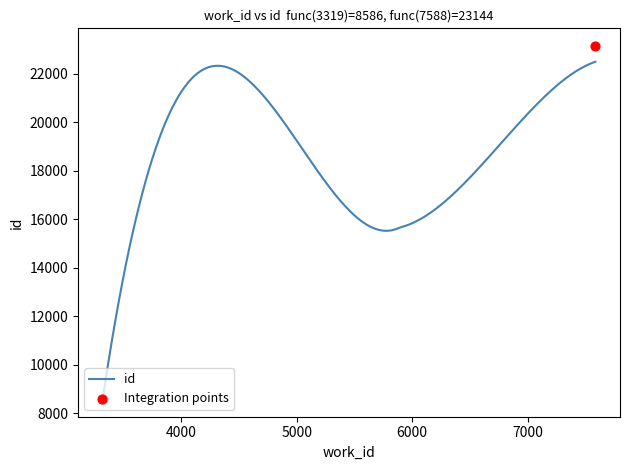

What is the change in value from 5919 to 7588_1?

+6474